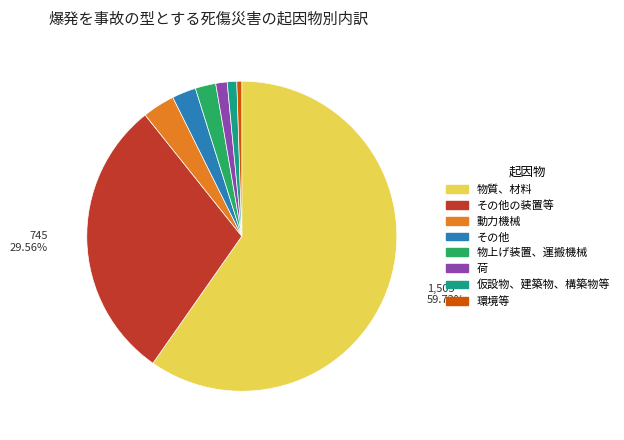

Is there any slice that represents more than half of the pie?

Yes